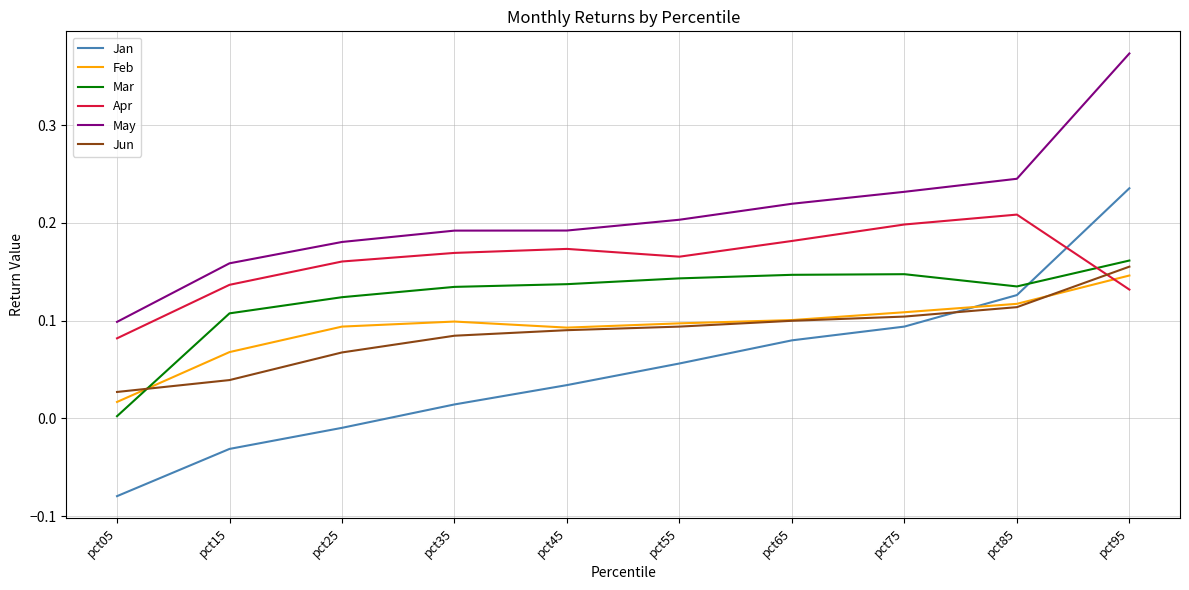

Which series has the largest range (max minus min)?

Jan